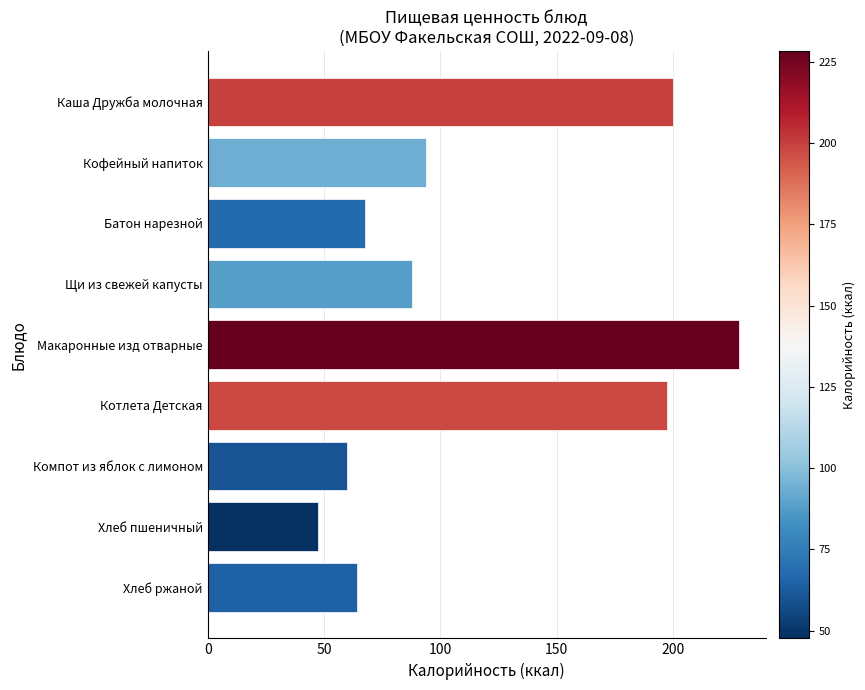

What is the average value?

116.4